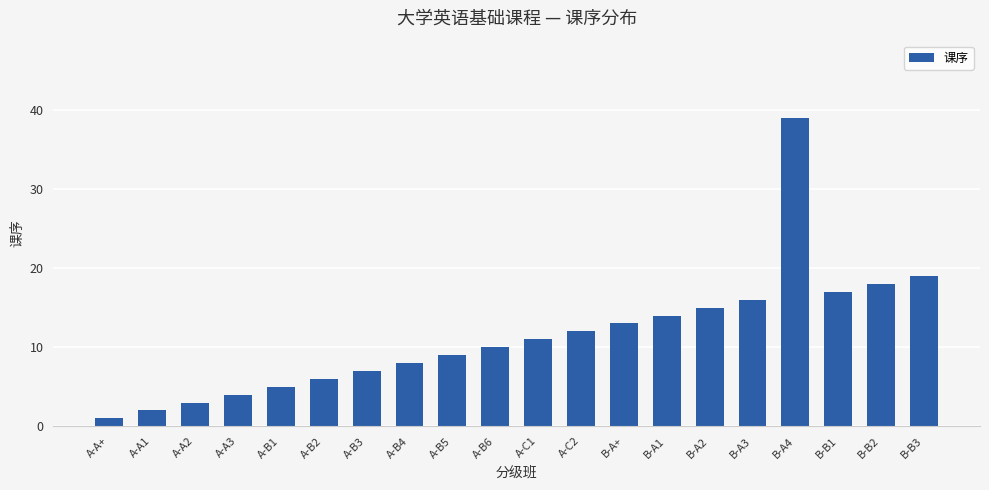

How many values are below 11?

10